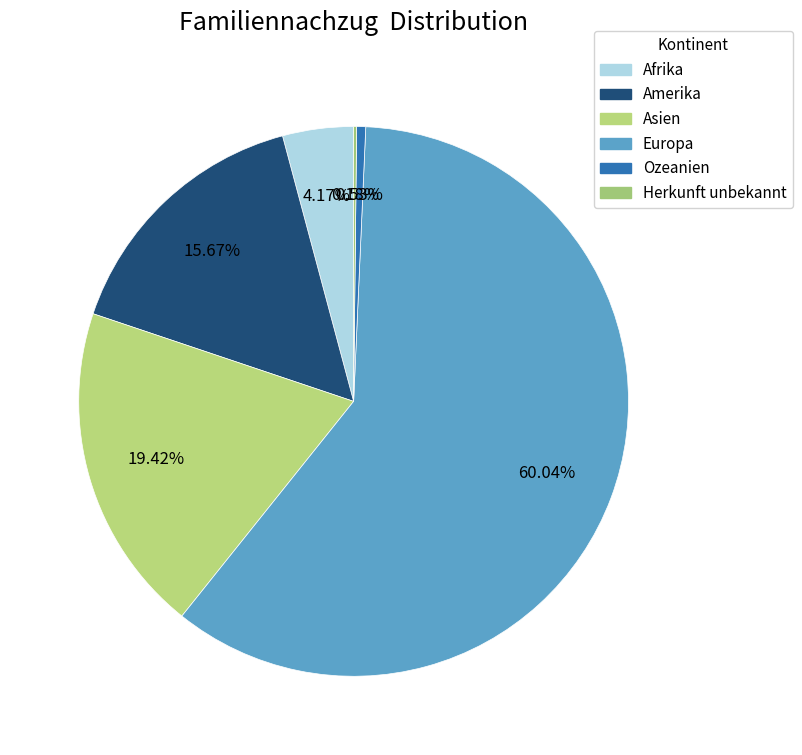

Which has a higher value, Ozeanien or Herkunft unbekannt?

Ozeanien